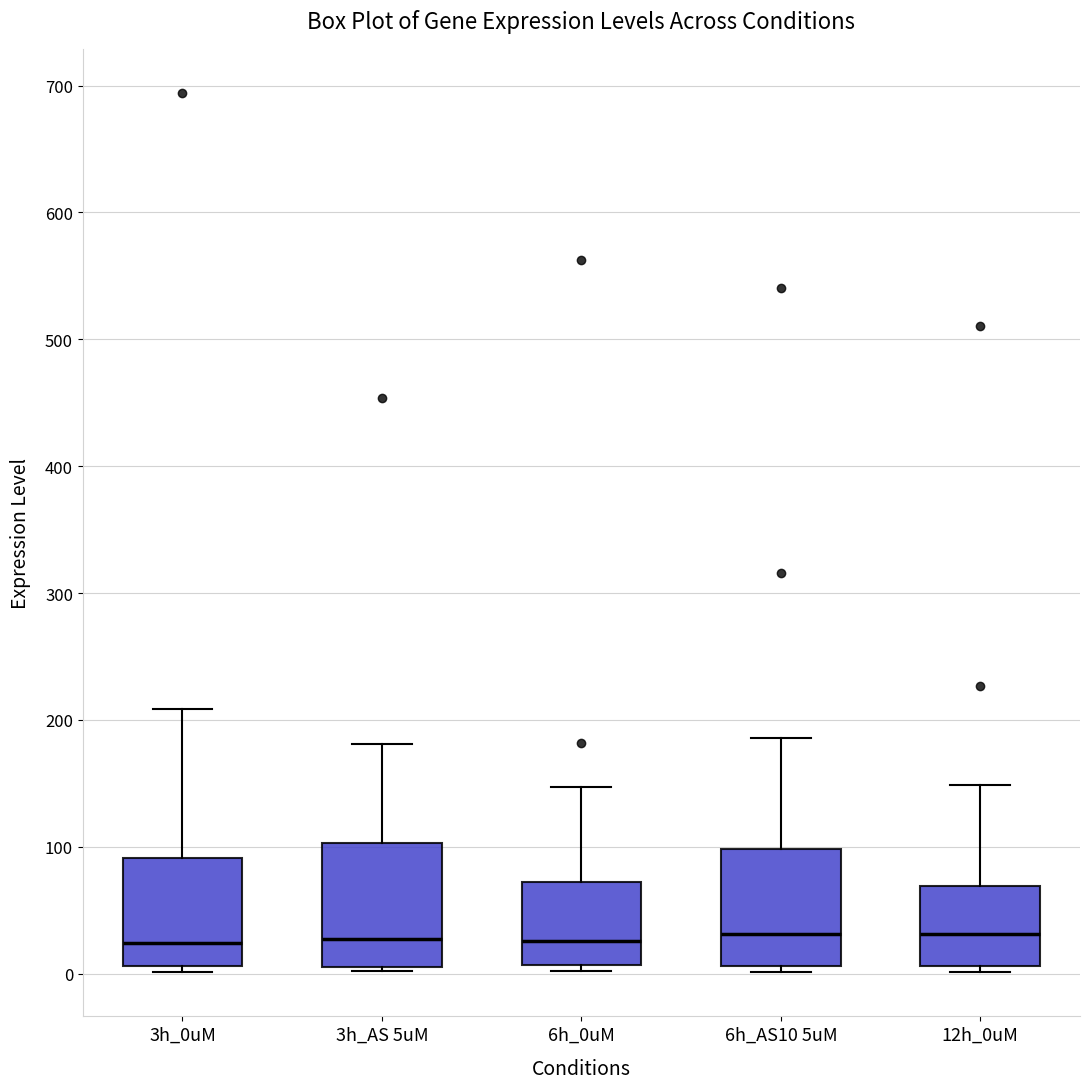

Reading left to right, read every box against the y-axis: the position of its median line, the range the box covers, and the ends of its whiskers. The values are not printed on the chart, so give them approximately, as read against the axis.

3h_0uM: median 20, box 10 to 90, whiskers 0 to 210
3h_AS 5uM: median 30, box 10 to 100, whiskers 0 to 180
6h_0uM: median 30, box 10 to 70, whiskers 0 to 150
6h_AS10 5uM: median 30, box 10 to 100, whiskers 0 to 190
12h_0uM: median 30, box 10 to 70, whiskers 0 to 150